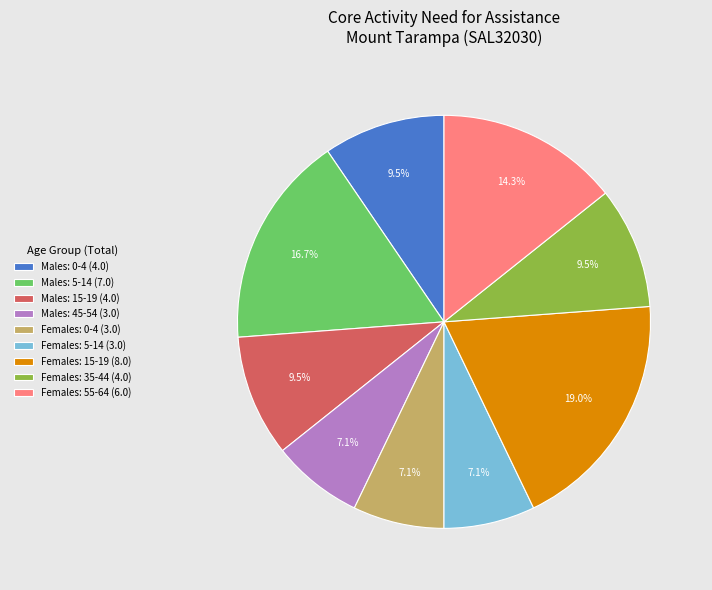

Which has a higher value, Females: 35-44 (4.0) or Males: 45-54 (3.0)?

Females: 35-44 (4.0)